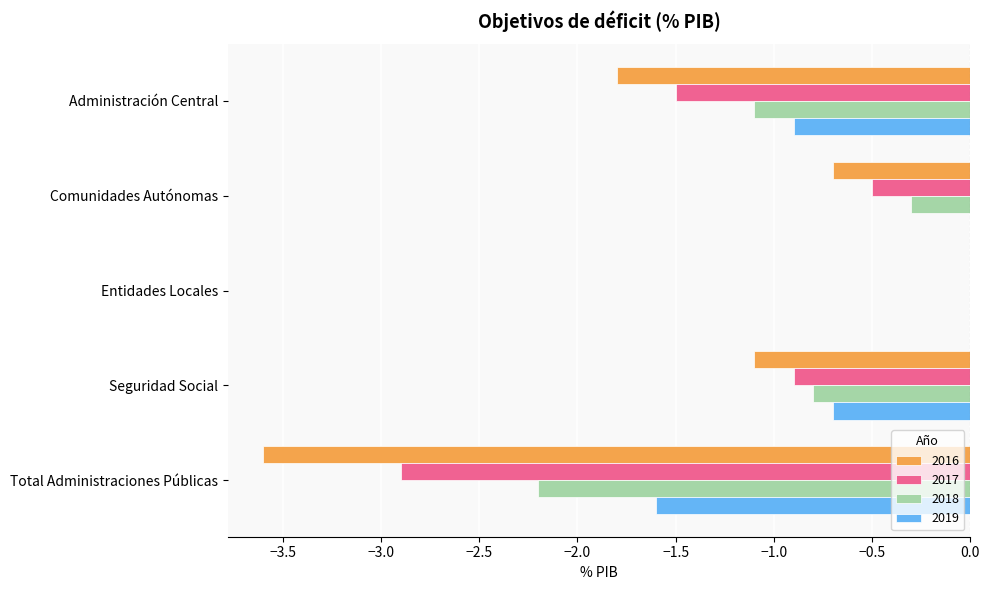

What is the spread (max minus min) of values at Administración Central?

0.9